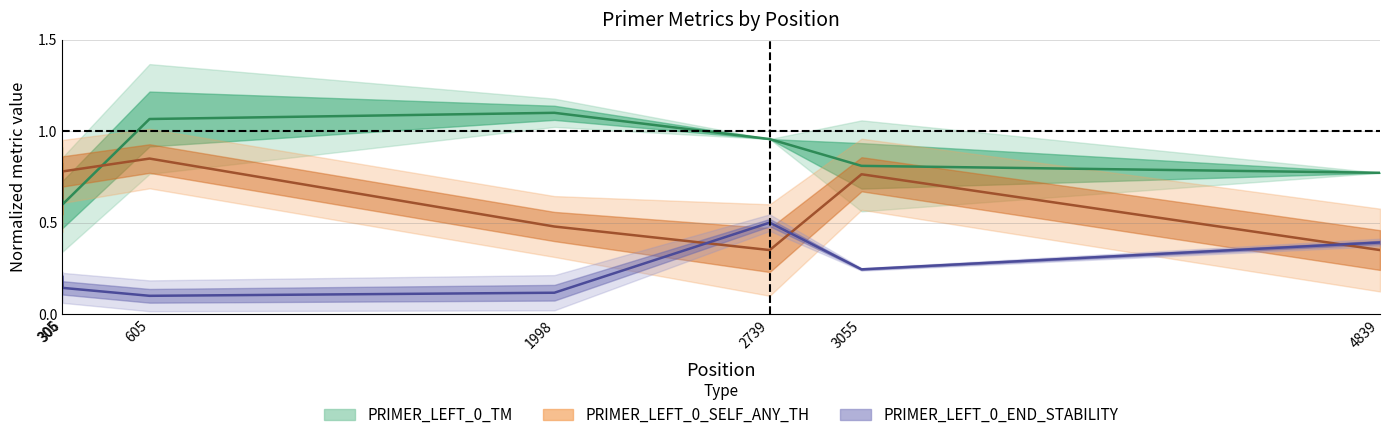

In PRIMER_LEFT_0_END_STABILITY, how many points are higher than both neighbors (excluding endpoints)?

1